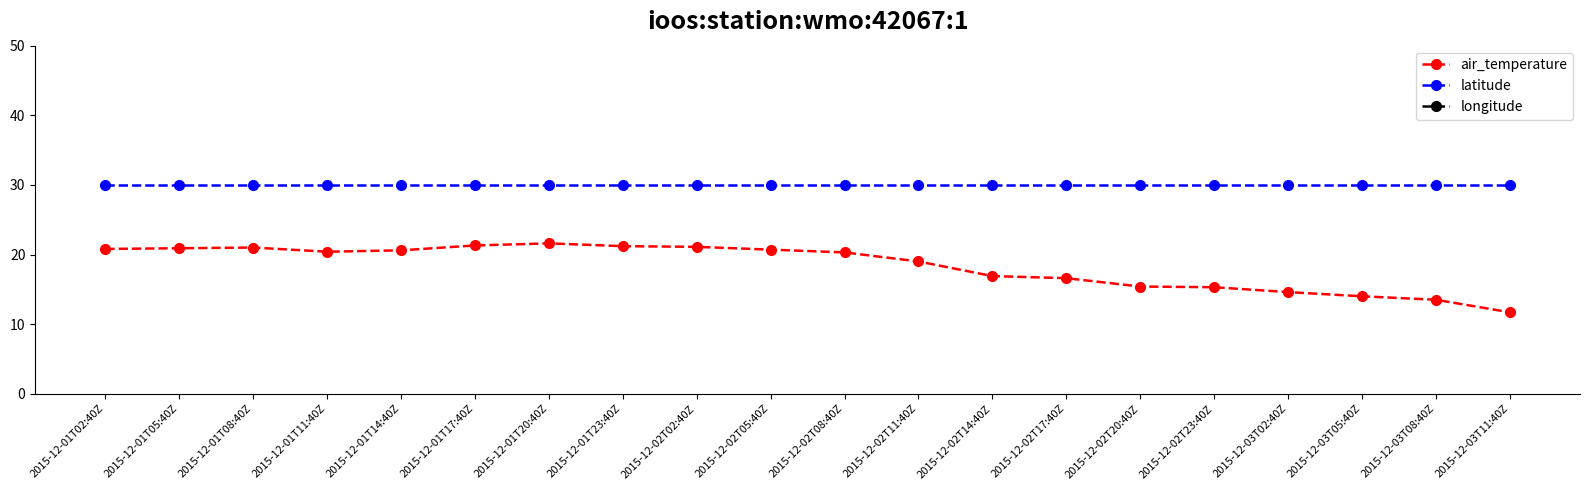

What position from the right is 2015-12-03T11:40Z?

1